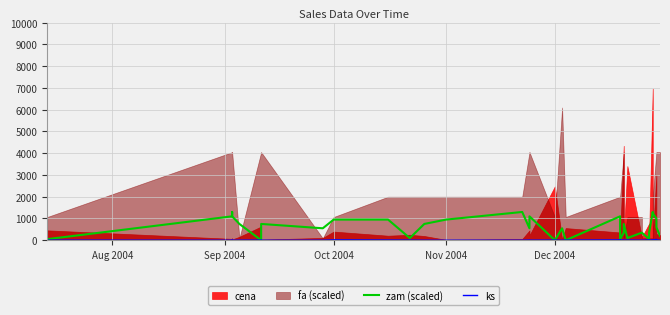

At which category does ks reach its first local valley?

Sep 2004